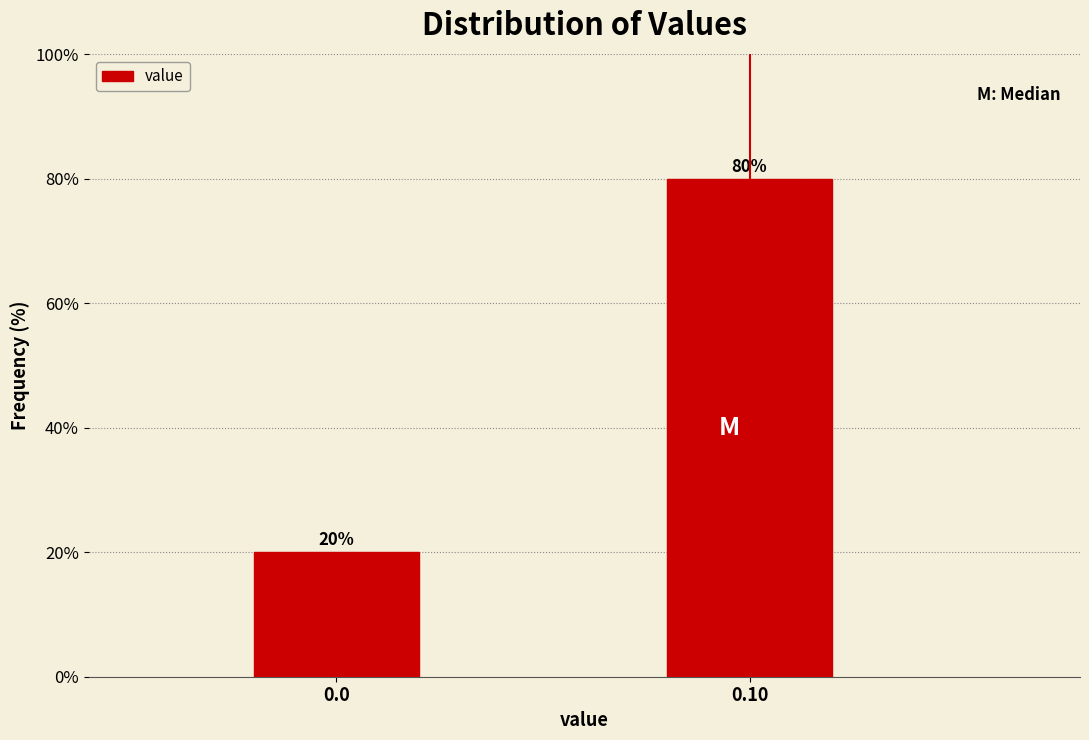

Reading left to right, what are all the values shown in this chart?

20	80